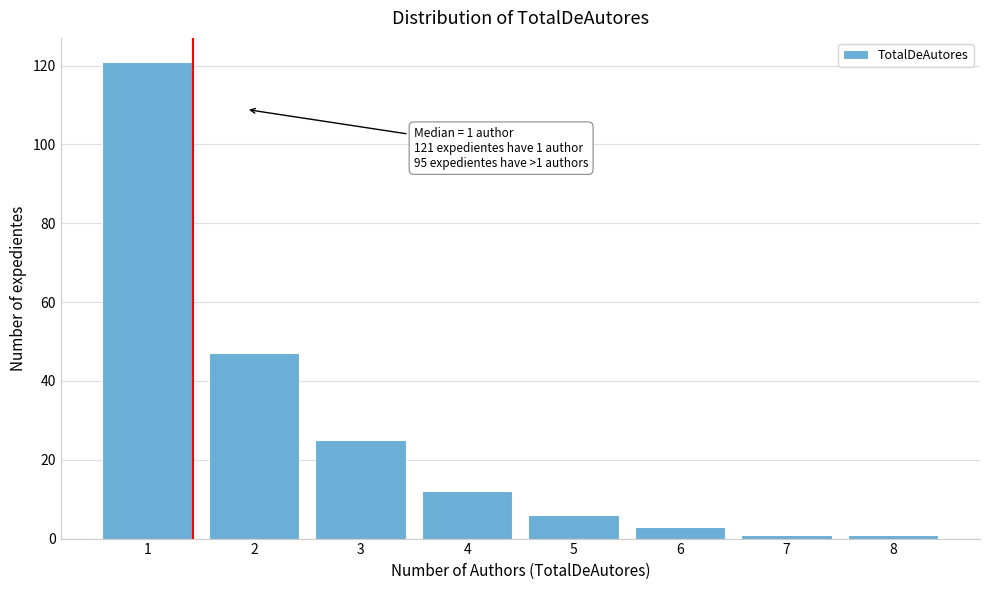

Reading left to right, extract all data points from this chart.

121	47	25	12	6	3	1	1